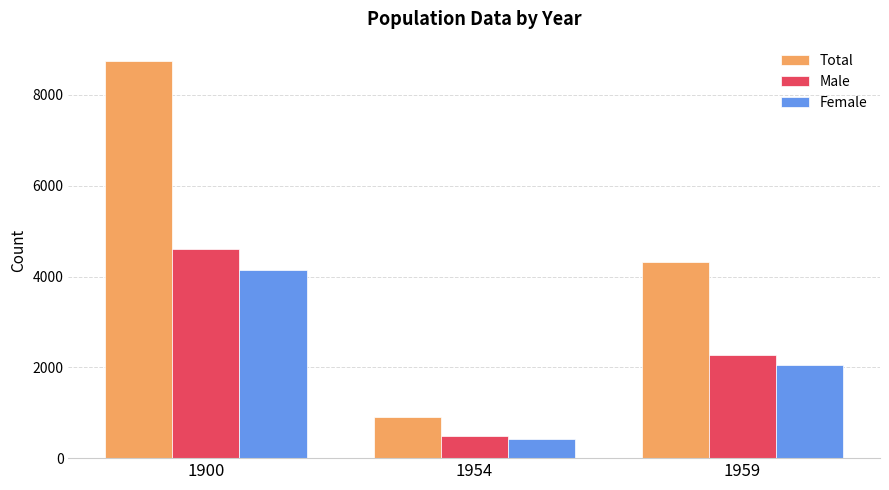

Which series has the largest range (max minus min)?

Total